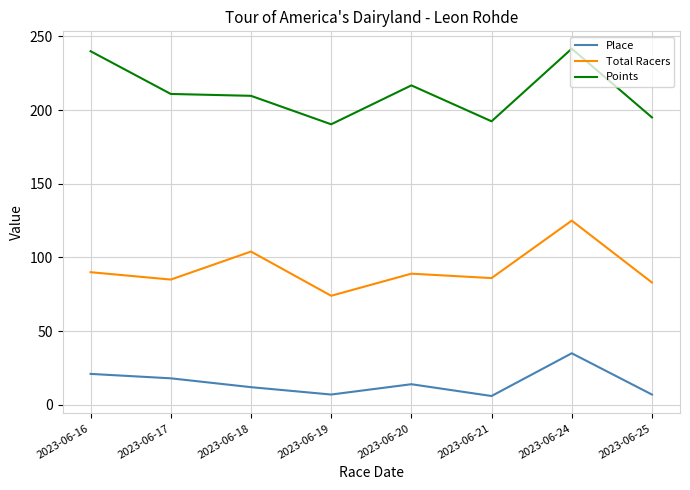

What is the average value of the Total Racers series?

92.0